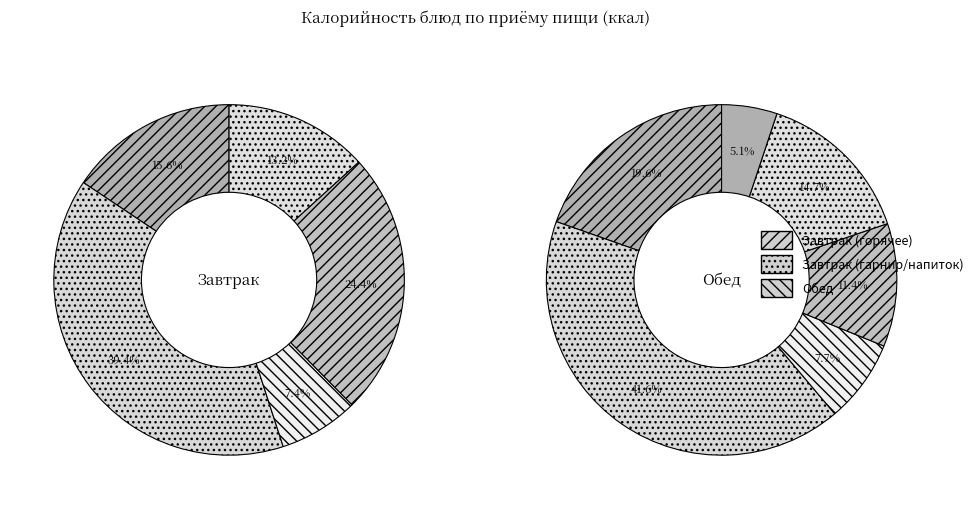

Count the number of slices in the pie.

11